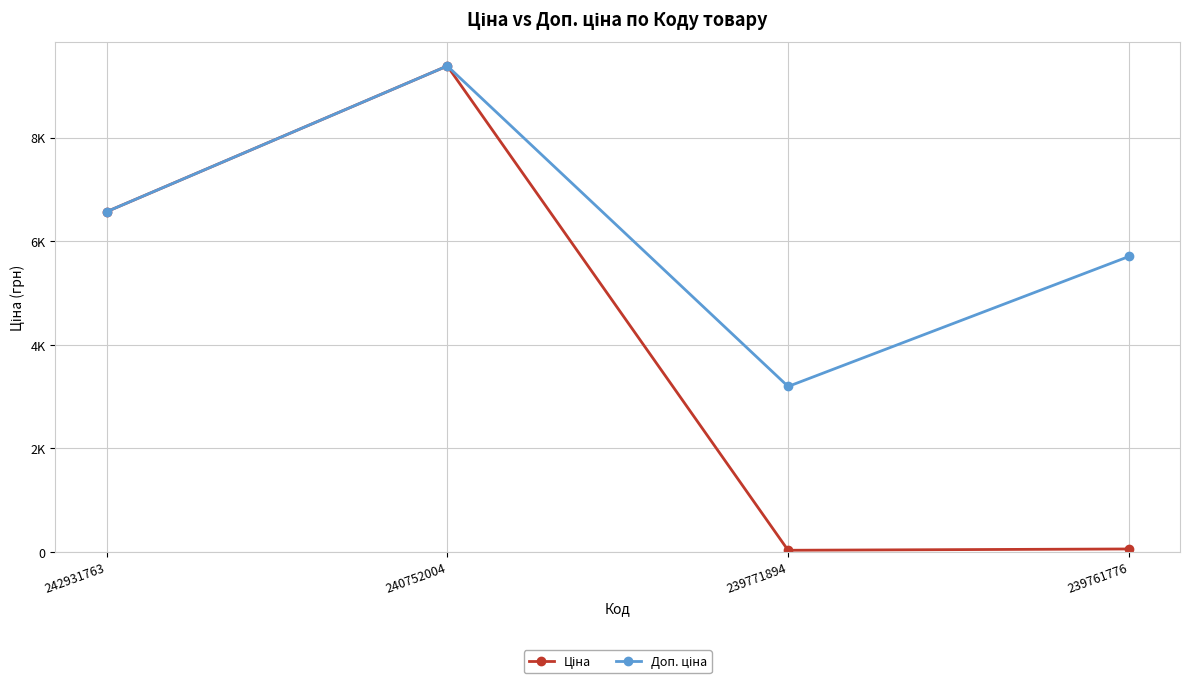

Which series has the largest range (max minus min)?

Ціна